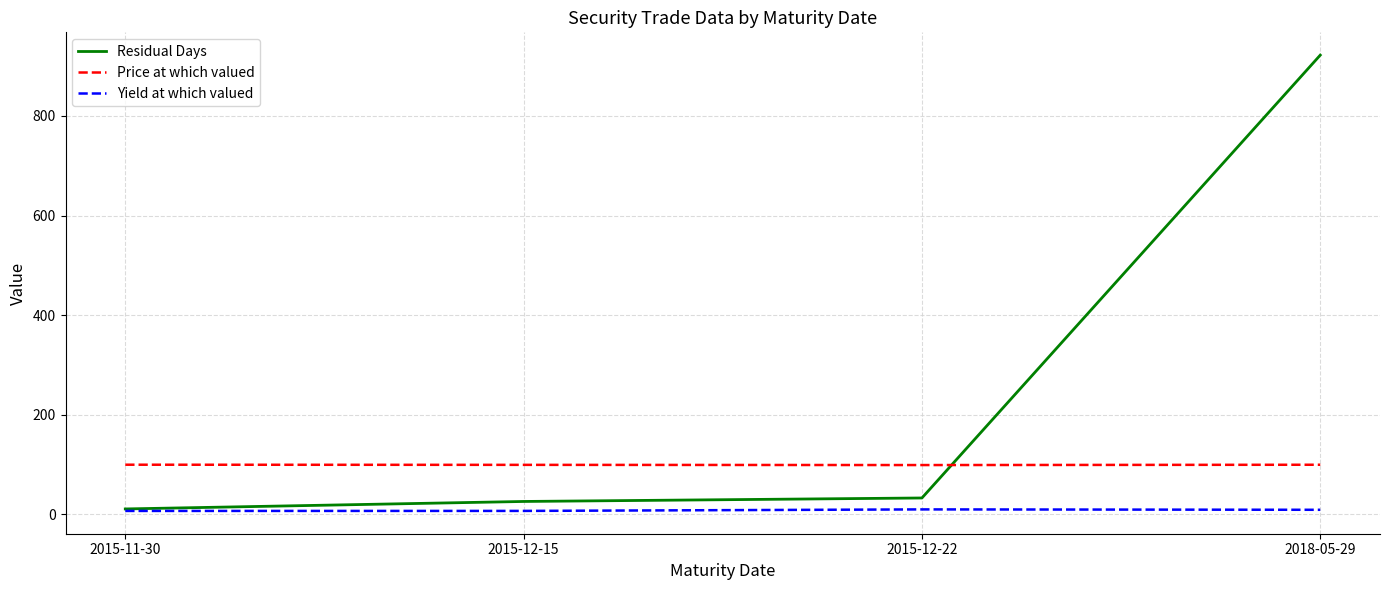

What is the difference between the maximum and minimum values in the Residual Days series?

911.0